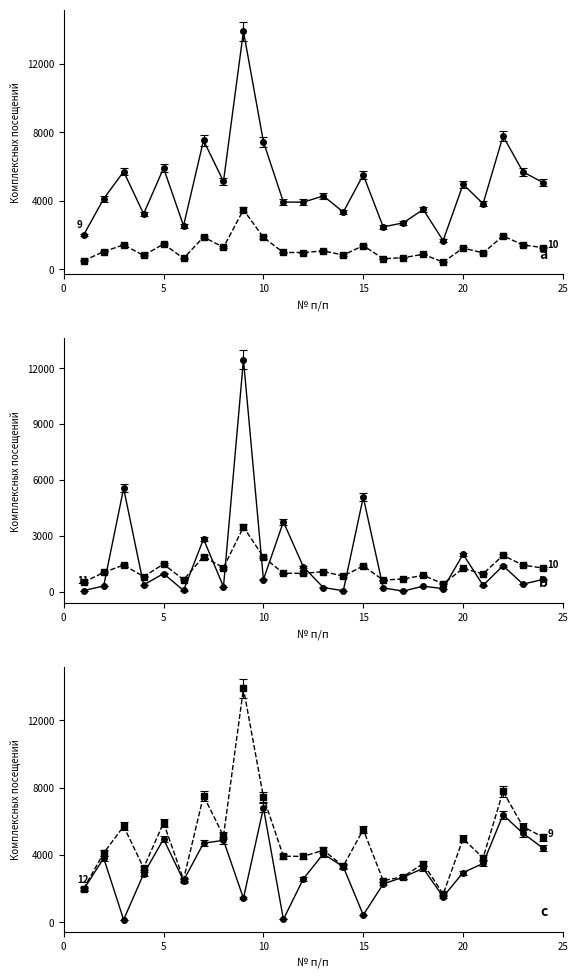

After their last crossing, which series has the higher values: Астрамед посещений or Всего комплексных посещений?

Всего комплексных посещений